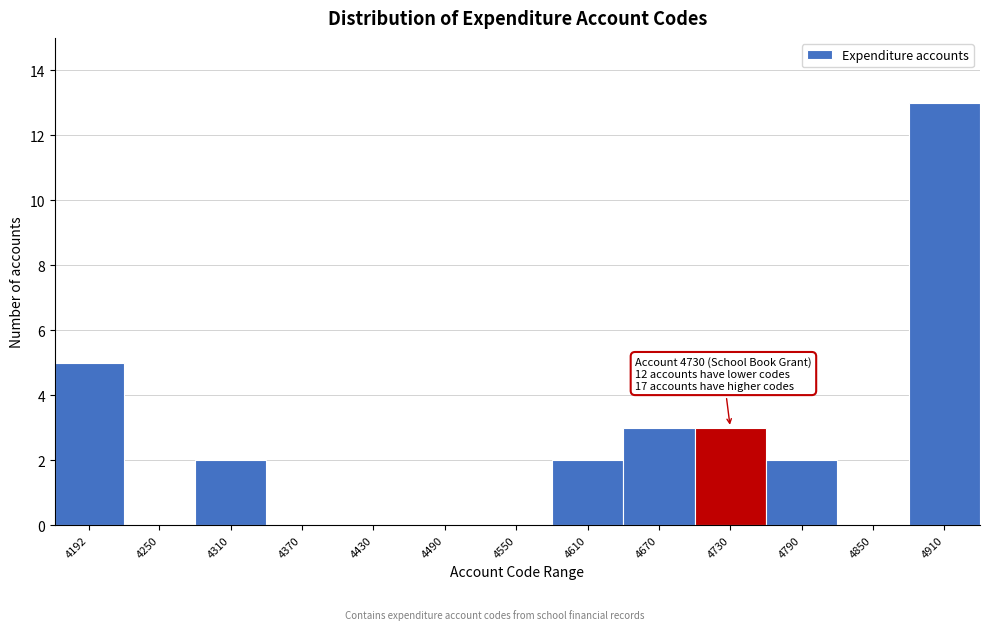

Reading left to right, list all the values displayed in this chart.

4192=5	4250=0	4310=2	4370=0	4430=0	4490=0	4550=0	4610=2	4670=3	4730=3	4790=2	4850=0	4910=13